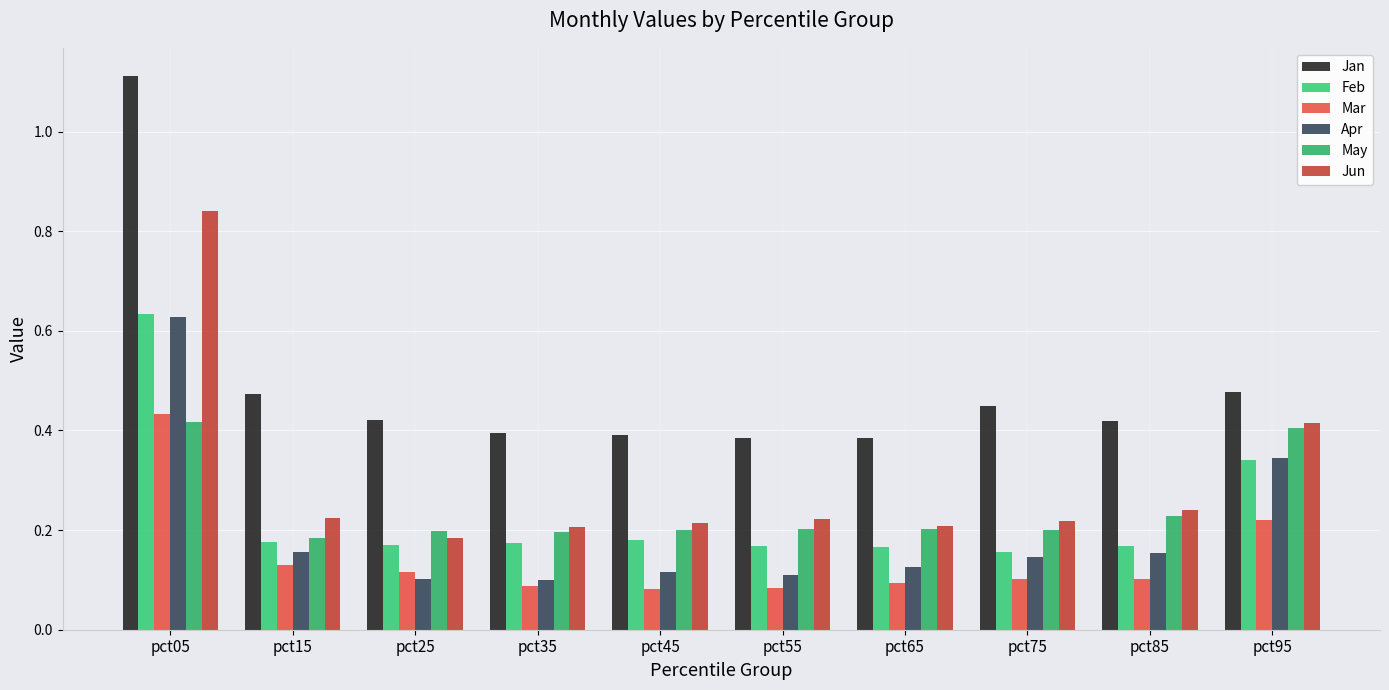

Reading left to right, extract all data points from this chart.

Jan: pct05=1.1	pct15=0.5	pct25=0.4	pct35=0.4	pct45=0.4	pct55=0.4	pct65=0.4	pct75=0.4	pct85=0.4	pct95=0.5
Feb: pct05=0.6	pct15=0.2	pct25=0.2	pct35=0.2	pct45=0.2	pct55=0.2	pct65=0.2	pct75=0.2	pct85=0.2	pct95=0.3
Mar: pct05=0.4	pct15=0.1	pct25=0.1	pct35=0.1	pct45=0.1	pct55=0.1	pct65=0.1	pct75=0.1	pct85=0.1	pct95=0.2
Apr: pct05=0.6	pct15=0.2	pct25=0.1	pct35=0.1	pct45=0.1	pct55=0.1	pct65=0.1	pct75=0.1	pct85=0.2	pct95=0.3
May: pct05=0.4	pct15=0.2	pct25=0.2	pct35=0.2	pct45=0.2	pct55=0.2	pct65=0.2	pct75=0.2	pct85=0.2	pct95=0.4
Jun: pct05=0.8	pct15=0.2	pct25=0.2	pct35=0.2	pct45=0.2	pct55=0.2	pct65=0.2	pct75=0.2	pct85=0.2	pct95=0.4